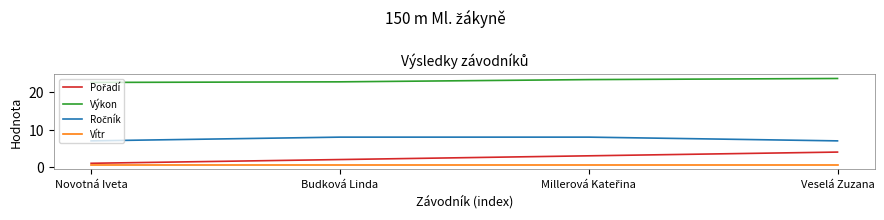

What is the lowest value of the Výkon series?

22.6